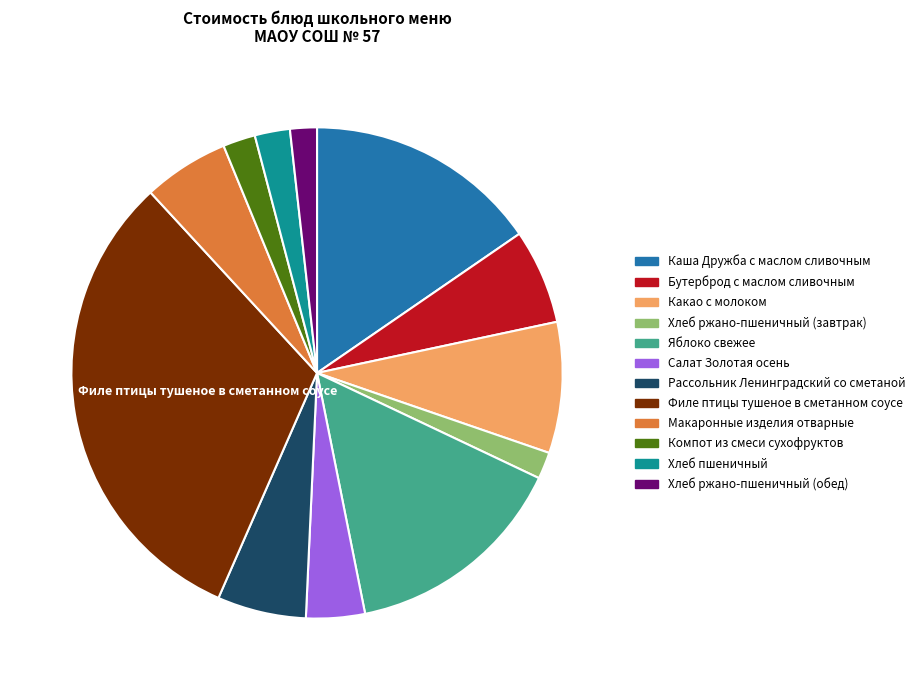

Is the sum of Яблоко свежее and Салат Золотая осень greater than half?

No